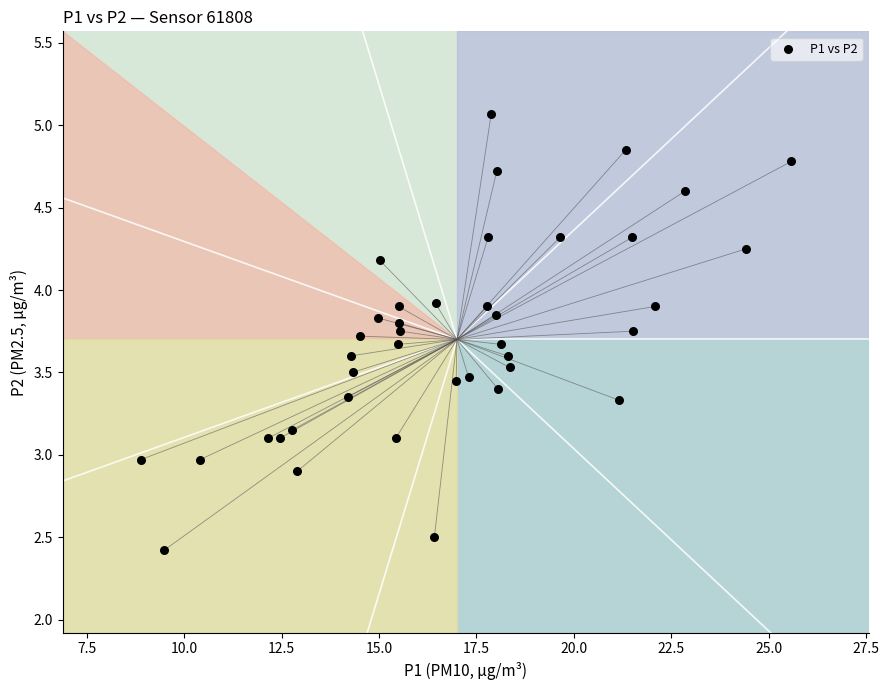

What is the range of X values (max minus min)?

16.7